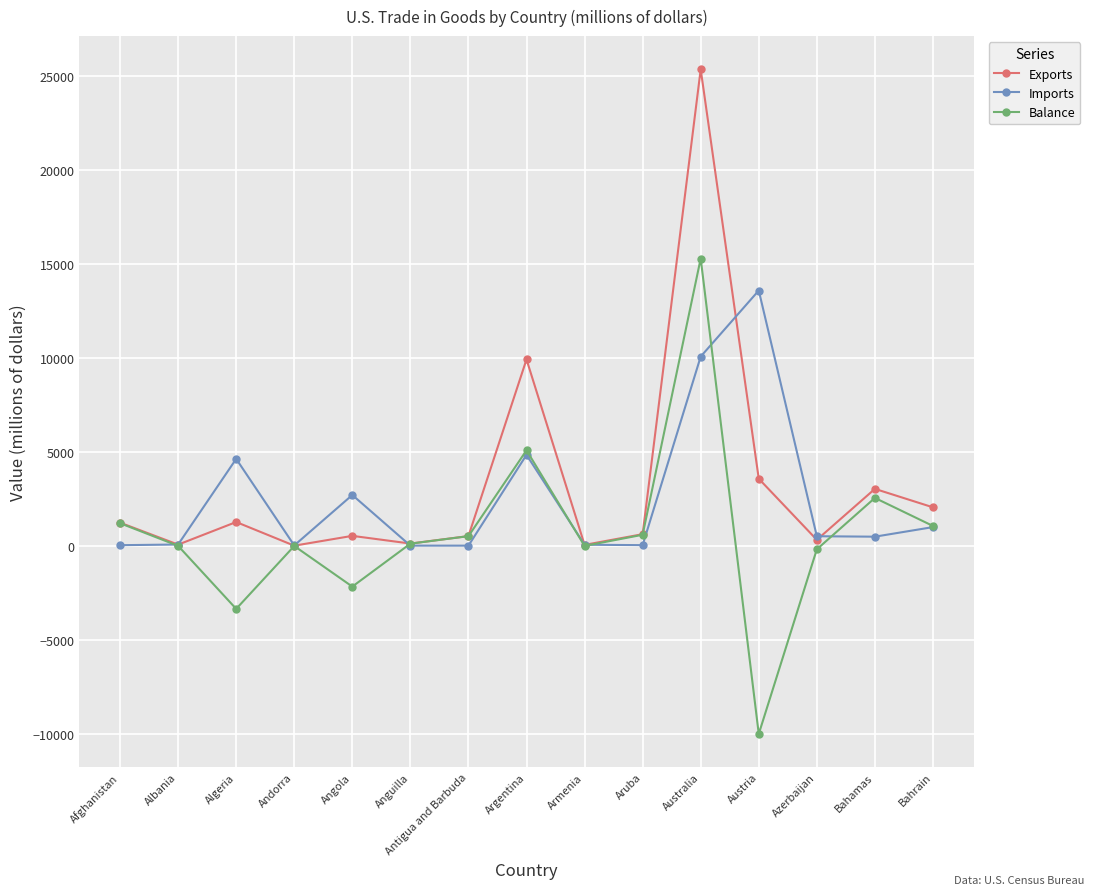

How many values in the Exports series exceed 614?

8